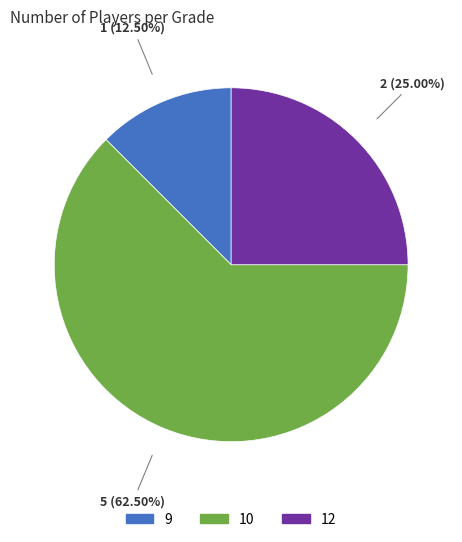

Is there a majority slice in this chart?

Yes